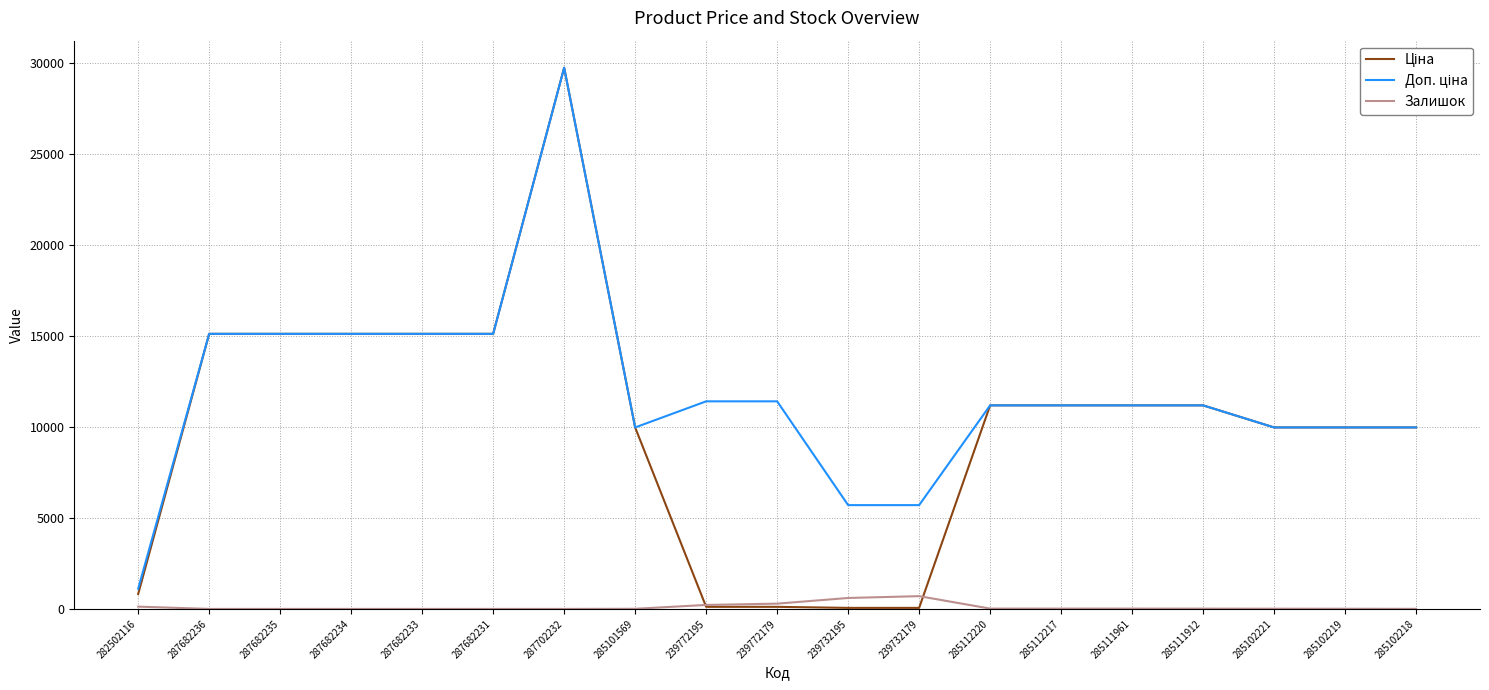

At which category is the sum across all series the highest?

287702232